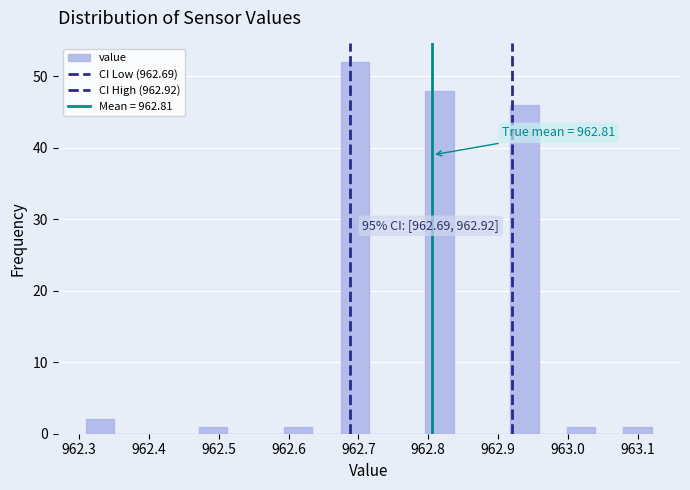

Over which range of the x-axis is the bar tallest?

962.67 to 962.72